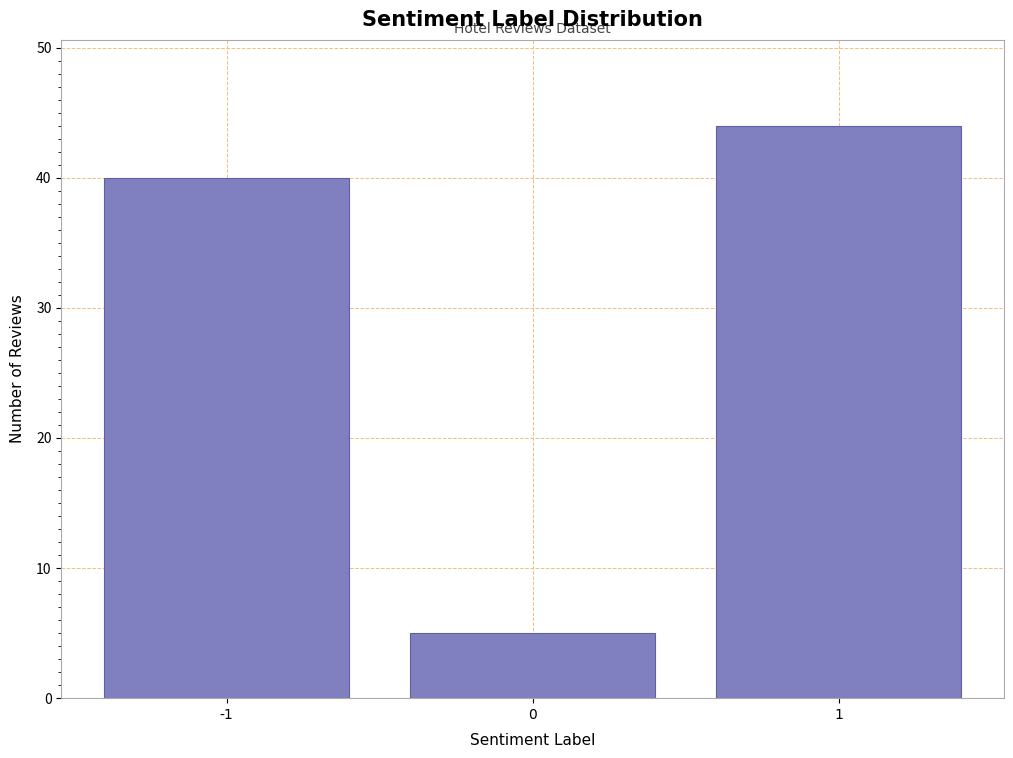

Reading left to right, what are all the values shown in this chart?

40	5	44